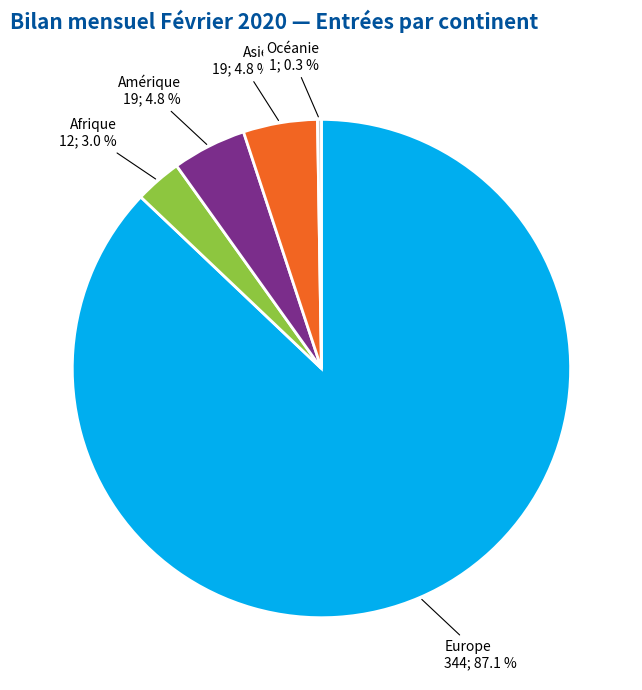

Is the sum of Amérique and Europe greater than half?

Yes